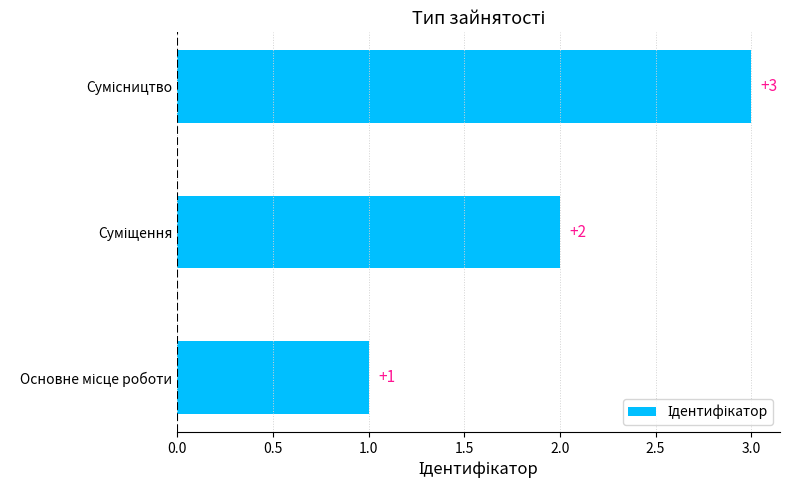

Count the values in the range 1 to 3.

3